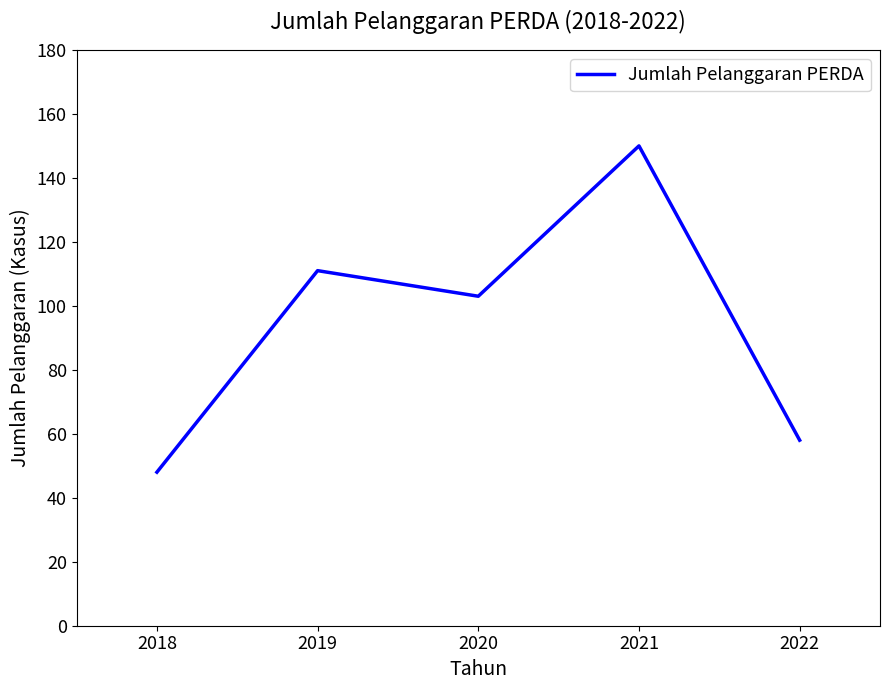

How many values are below 103?

2